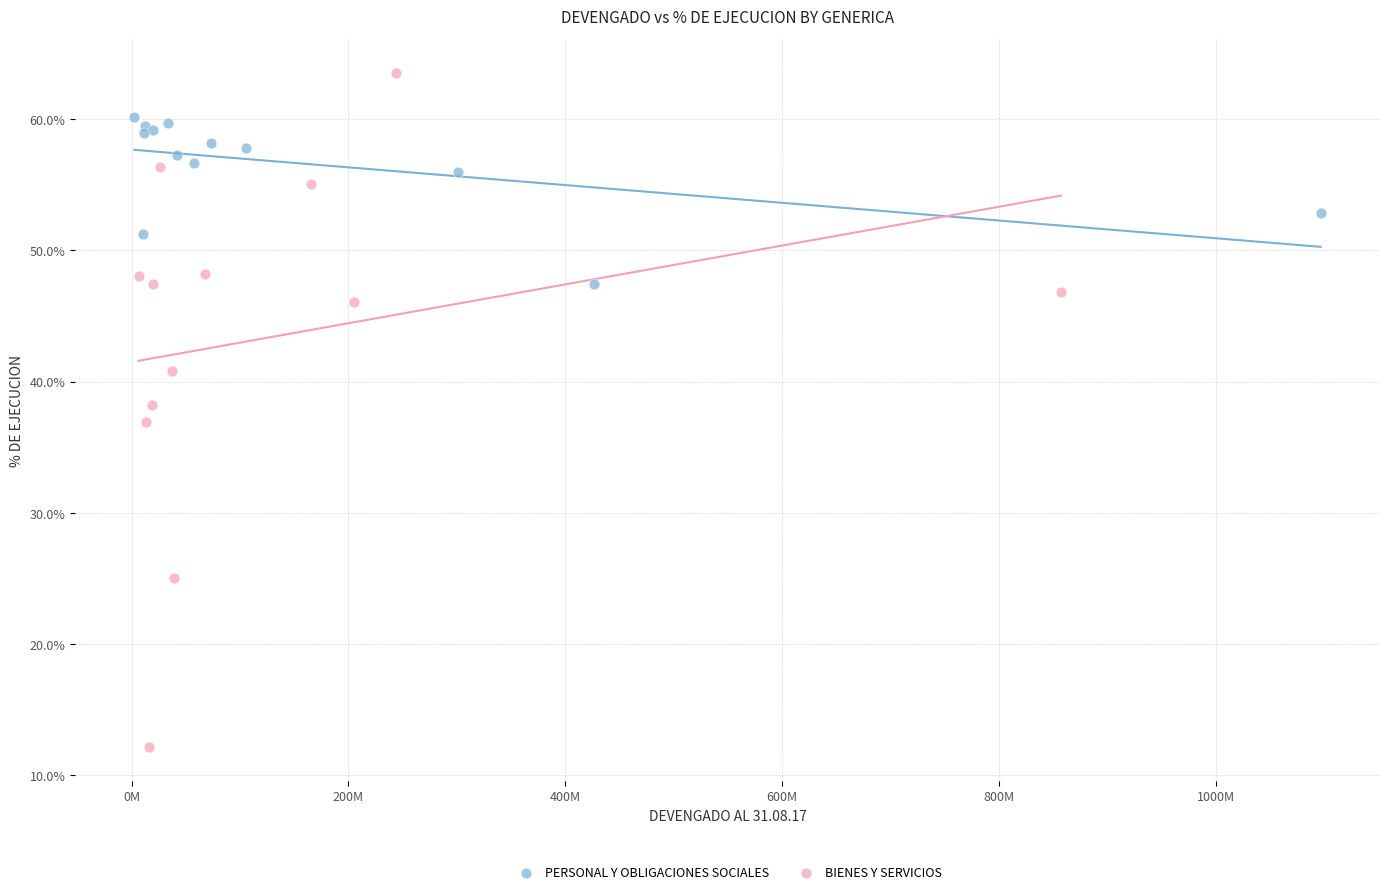

Which series contains the lowest Y value?

BIENES Y SERVICIOS